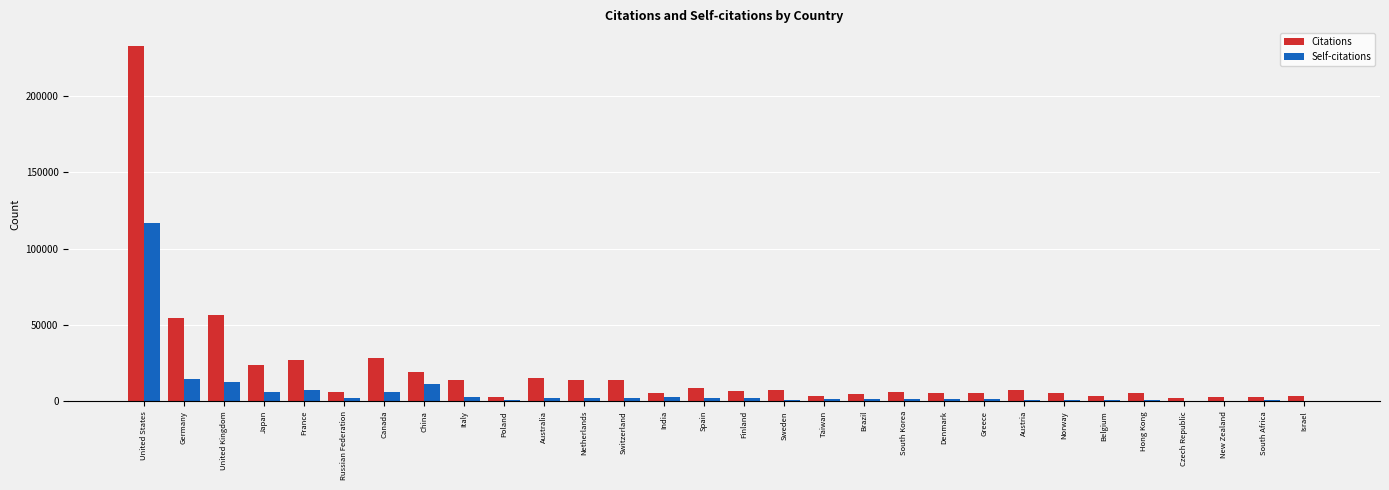

Which series changed the most between United Kingdom and Greece?

Citations